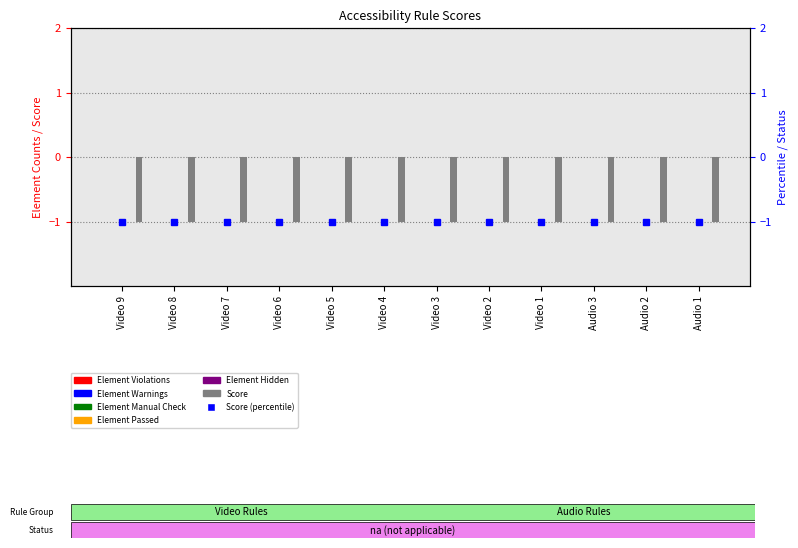

At which label does Element Hidden reach its minimum?

Video 9